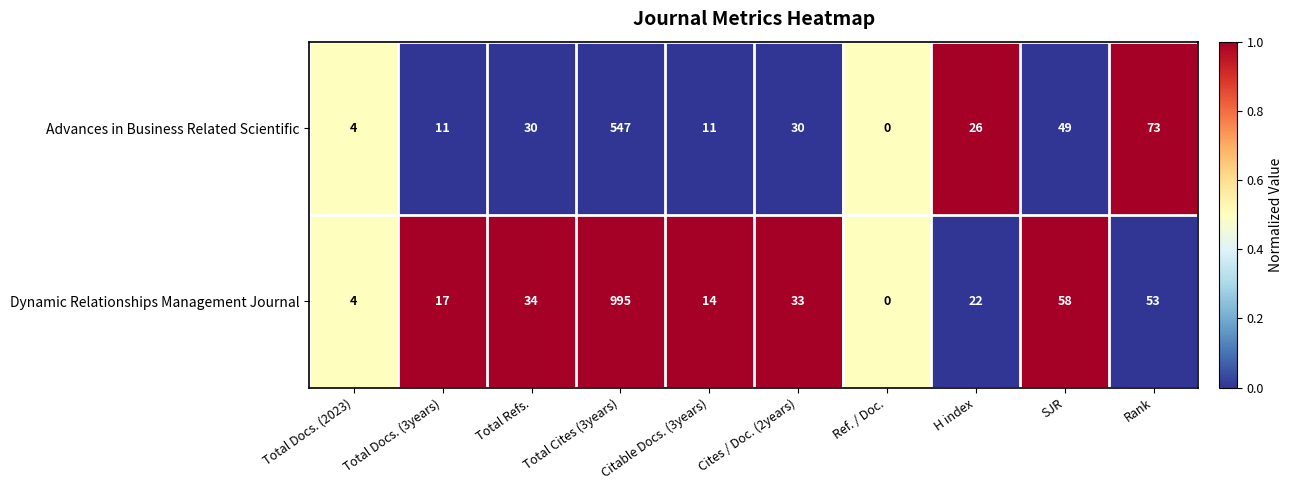

What is the difference between the highest and lowest values at Rank?

20